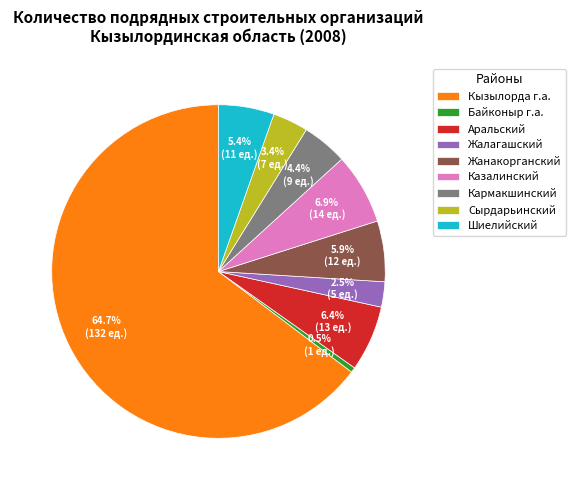

To the nearest percent, what portion does Сырдарьинский represent?

3%